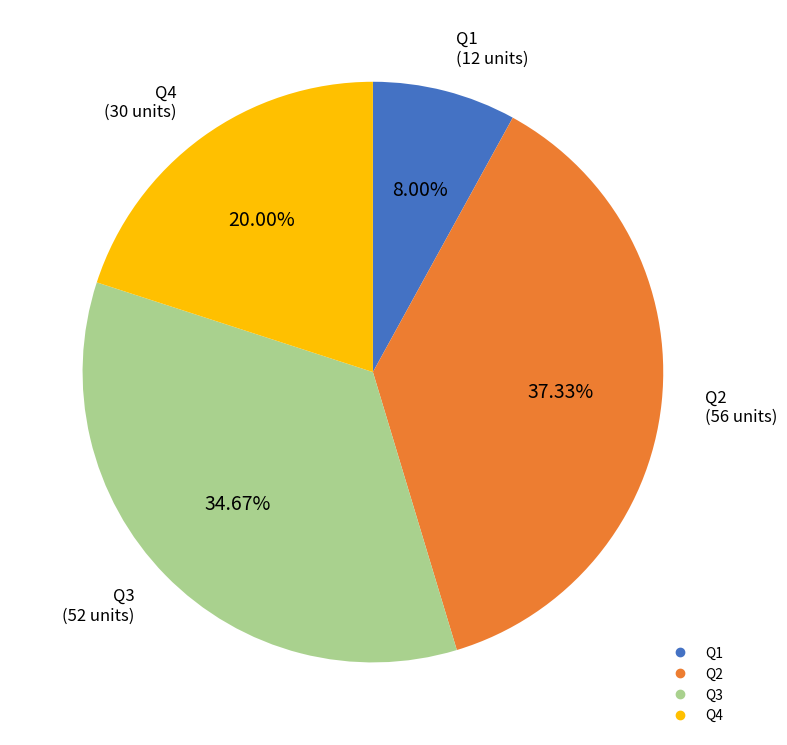

Rank the categories by value from highest to lowest.

Q2, Q3, Q4, Q1